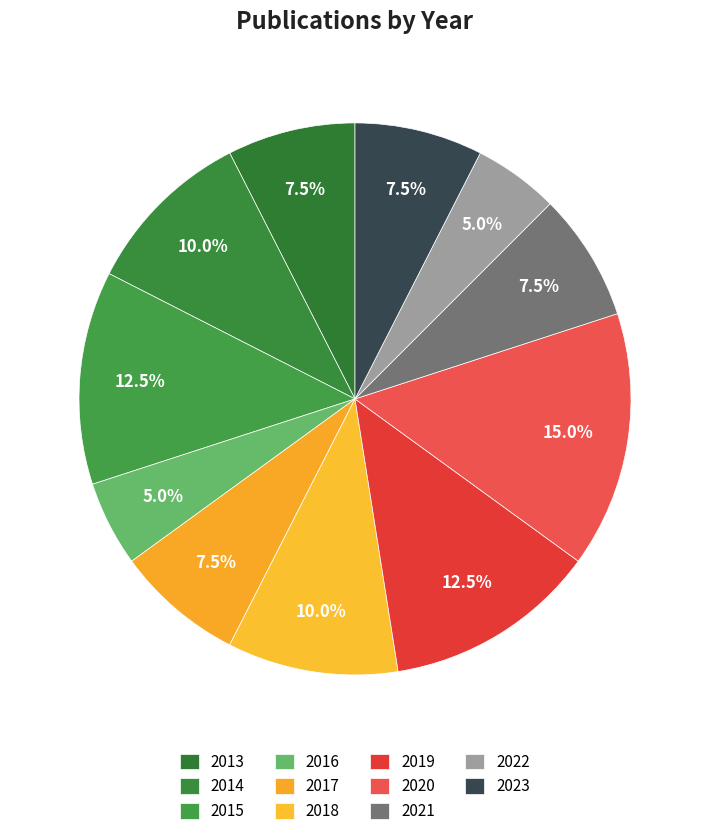

To the nearest percent, what is the difference between the largest and smallest slice percentages?

10%